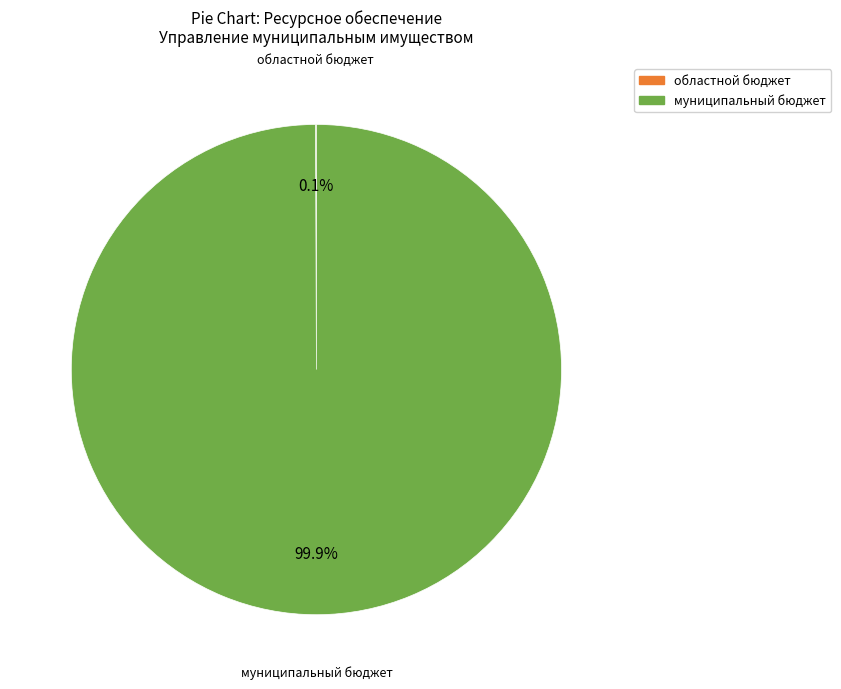

What is the largest slice in the pie chart?

муниципальный бюджет